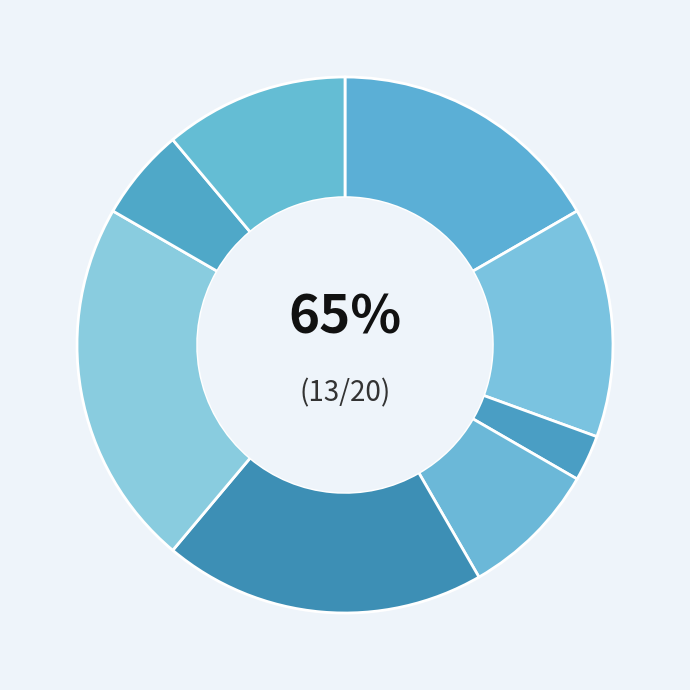

To the nearest percent, what is the difference between the largest and smallest slice percentages?

19%